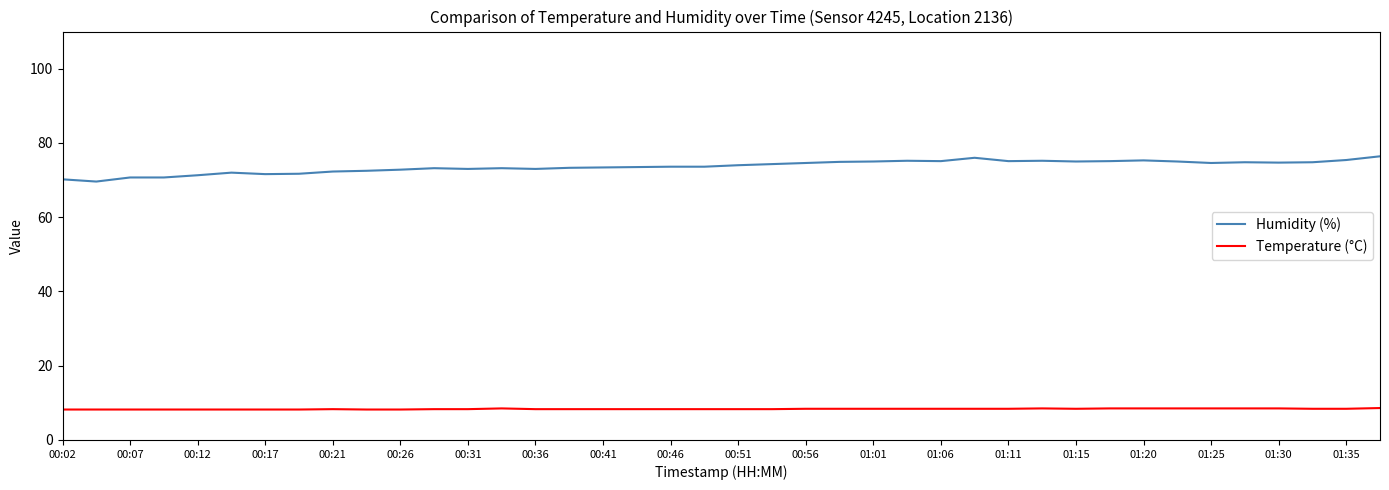

List the series in order of their overall mean, highest first.

Humidity (%), Temperature (°C)